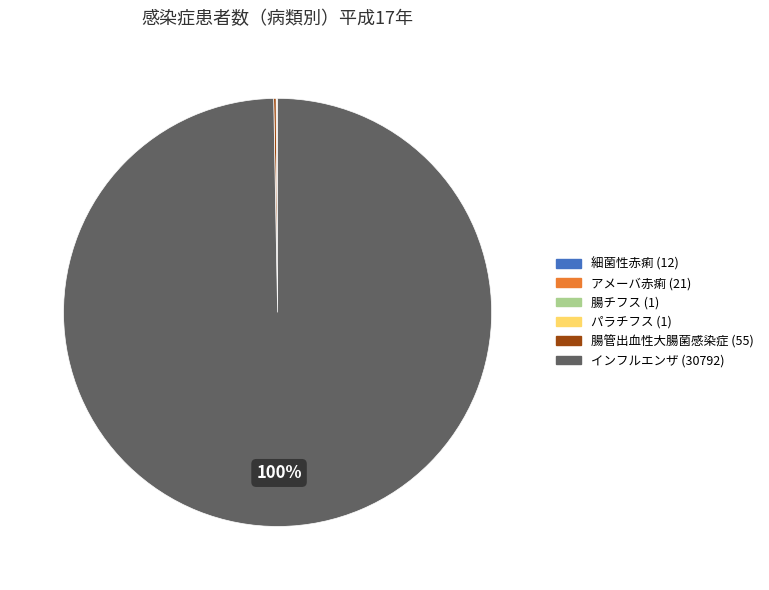

Is there a majority slice in this chart?

Yes